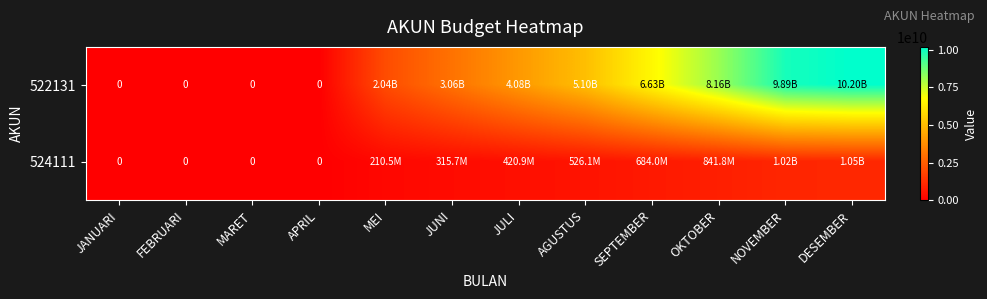

Which label corresponds to the smallest value in the chart?

JANUARI